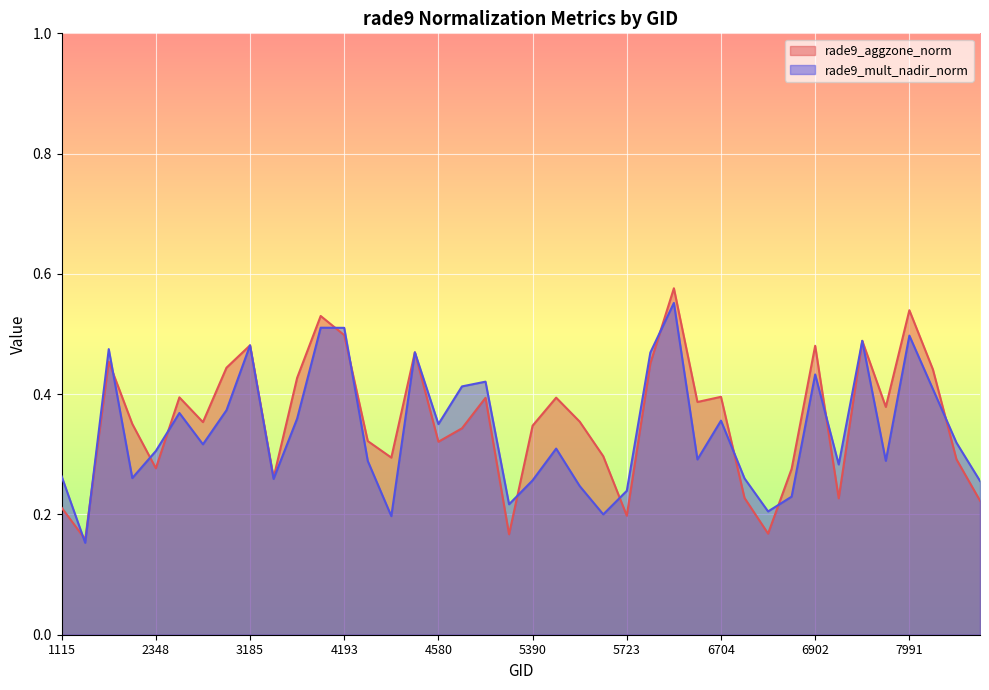

The value of rade9_mult_nadir_norm at 6902 is 0.4. True or false?

True